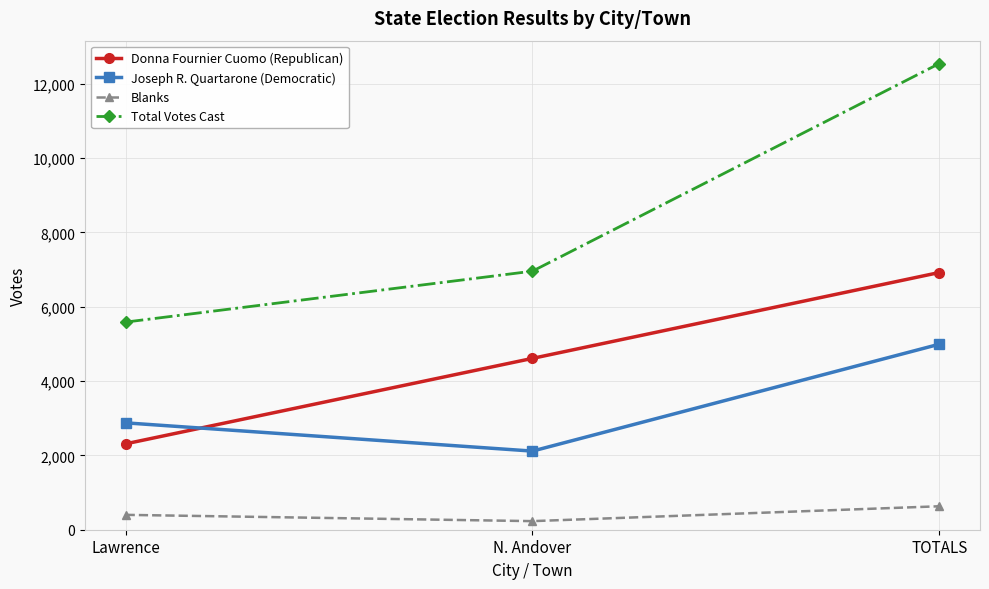

What is the spread (max minus min) of values at TOTALS?

11909